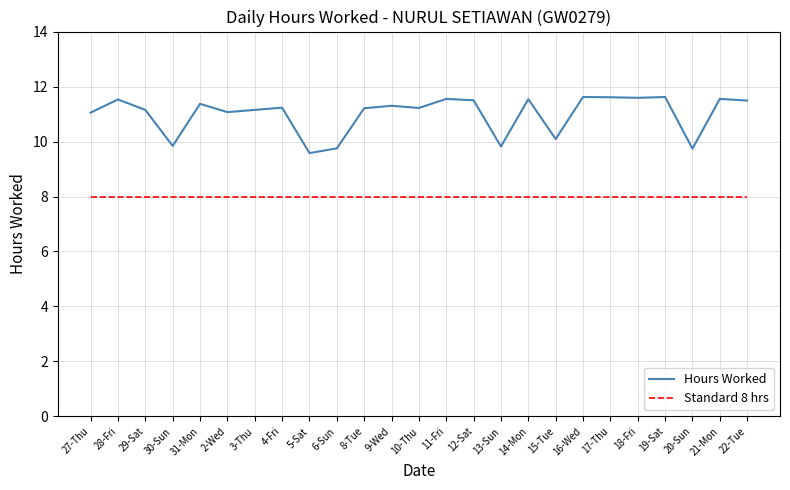

At which category does the chart reach its minimum across all series?

5-Sat